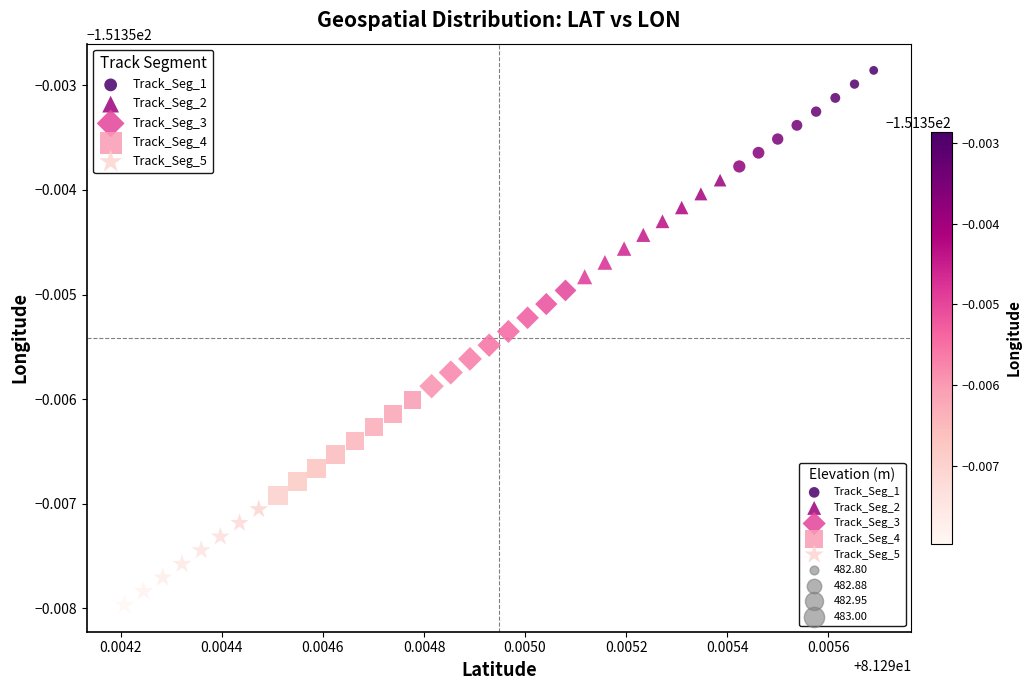

Which series contains the lowest Y value?

Track_Seg_5